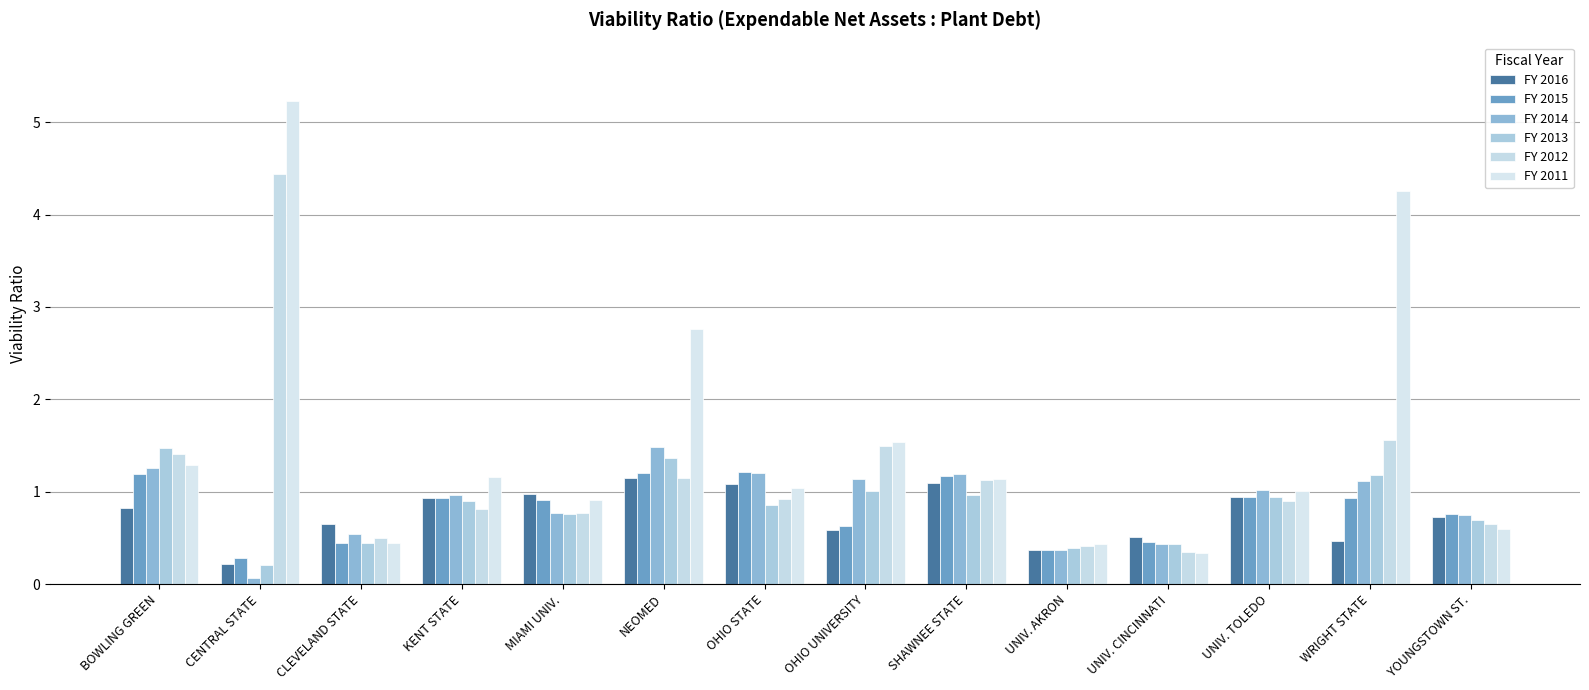

What is the label of the 3rd bar from the right?

UNIV. TOLEDO